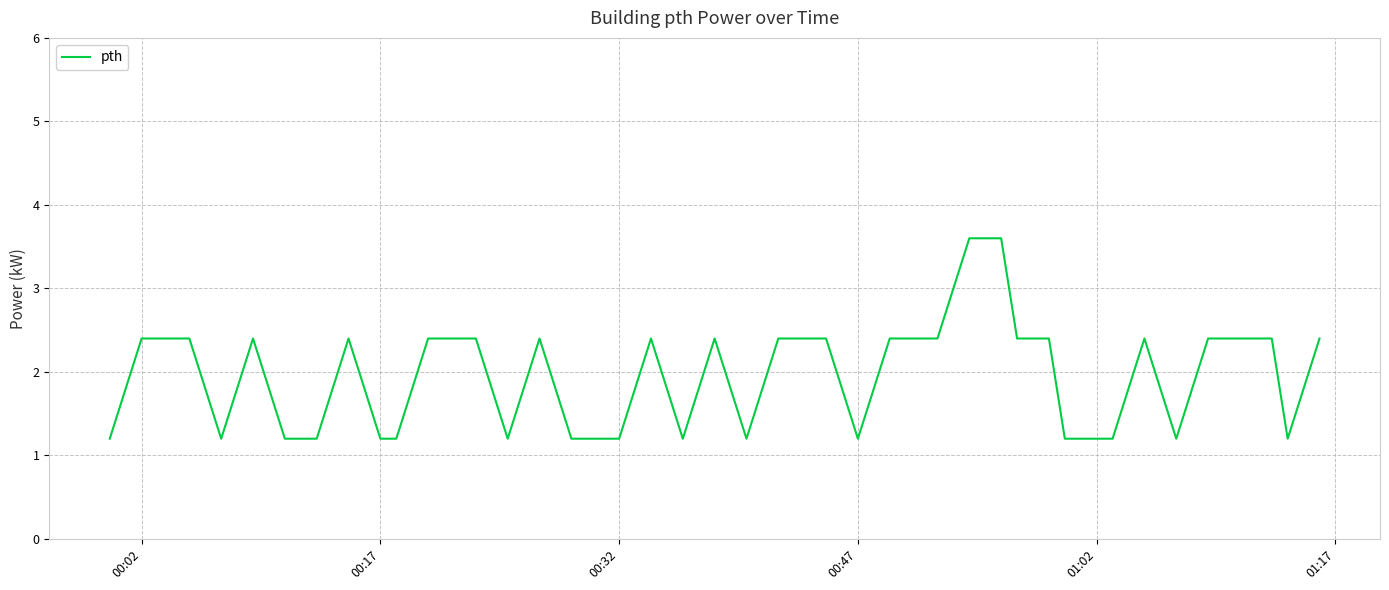

What is the greatest value displayed?

3.6